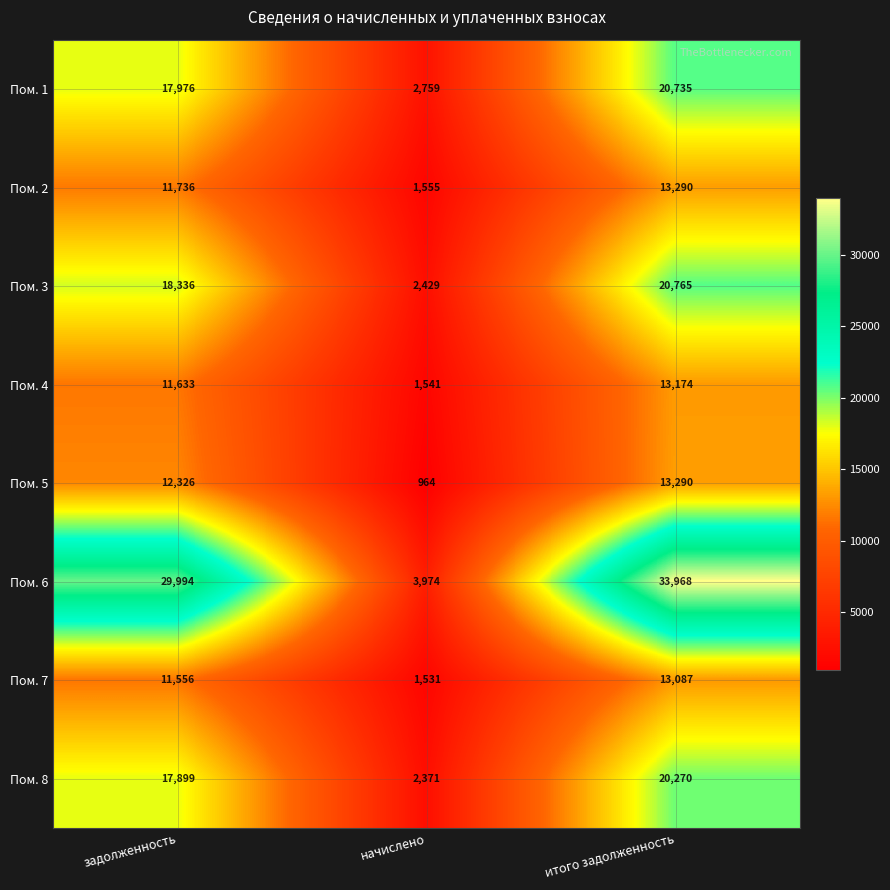

What is the difference between the maximum and second lowest values in the Пом. 8 series?

2371